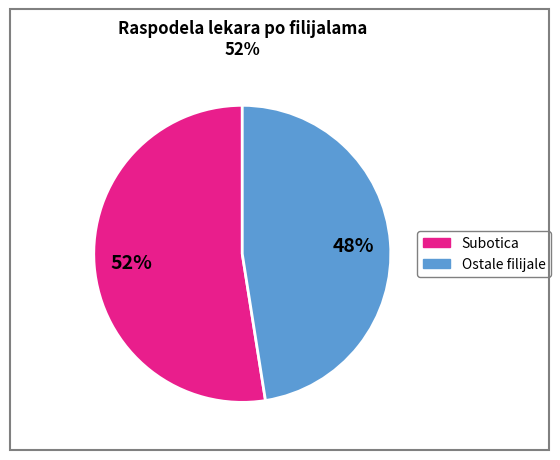

Is there a majority slice in this chart?

Yes